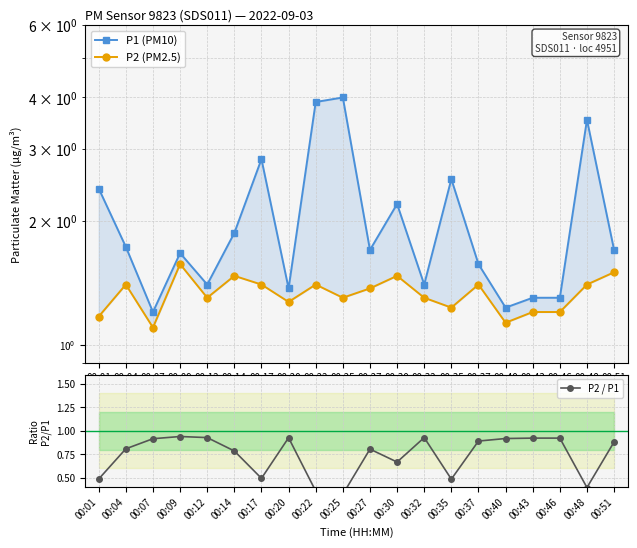

List the labels in order of P2 / P1 value, smallest first.

00:25, 00:22, 00:48, 00:35, 00:01, 00:17, 00:30, 00:14, 00:27, 00:04, 00:51, 00:37, 00:07, 00:40, 00:43, 00:46, 00:20, 00:12, 00:32, 00:09